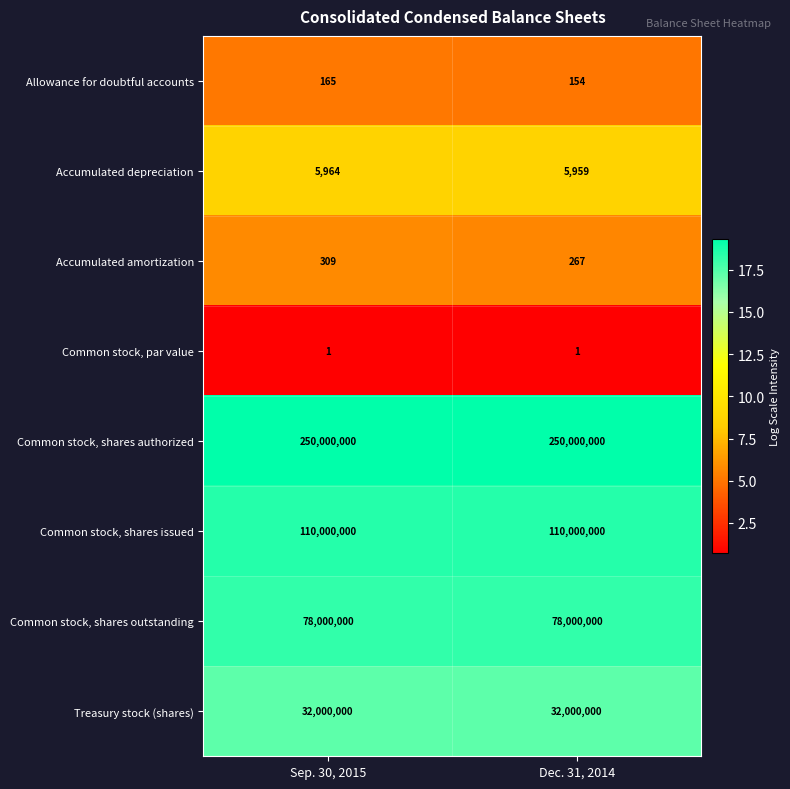

Which series changed the most between Sep. 30, 2015 and Dec. 31, 2014?

Accumulated amortization